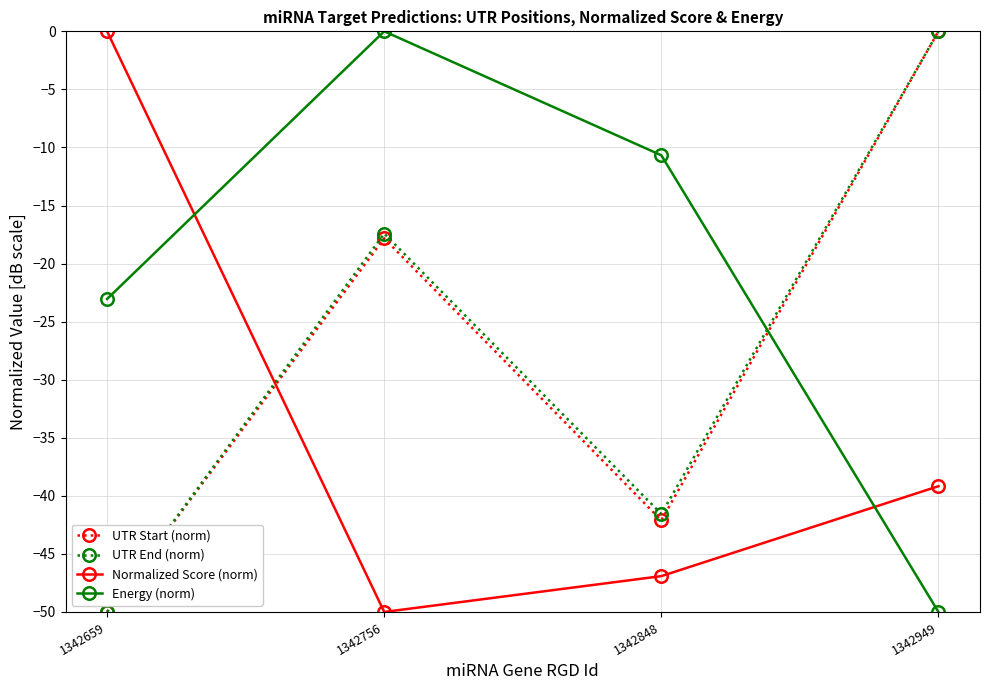

Is the value of Energy (norm) at 1342949 greater than the value of UTR End (norm) at 1342756?

No